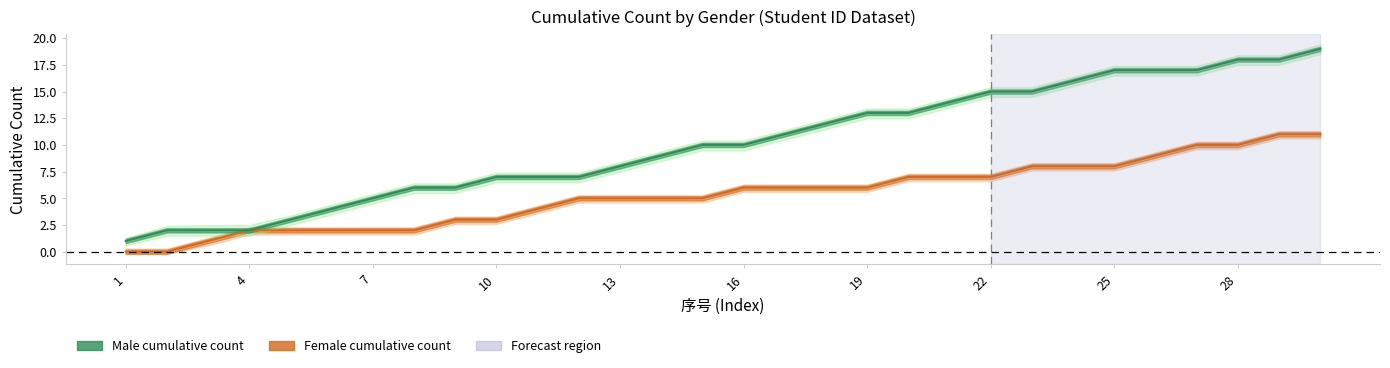

What is the value of the Female cumulative count point at the 10th from the left?

3